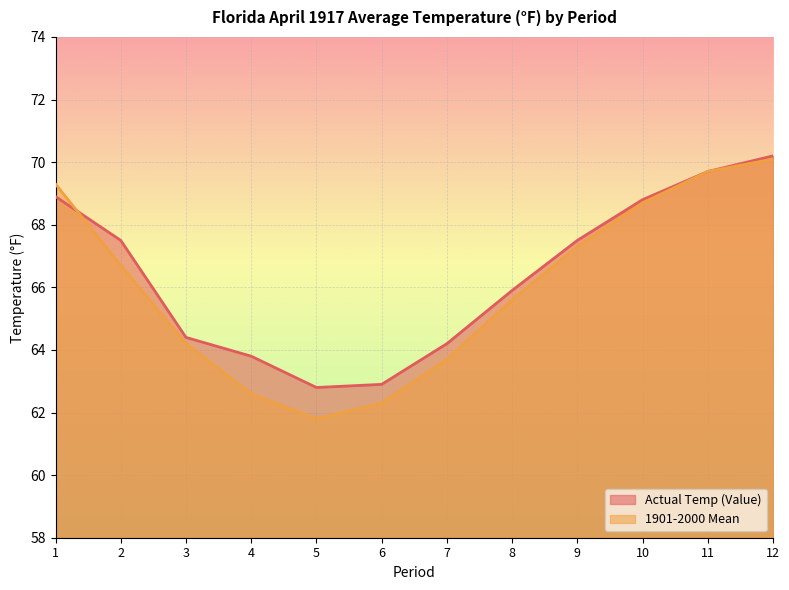

What is the value of the 1901-2000 Mean line point at the 4th from the left?

62.6